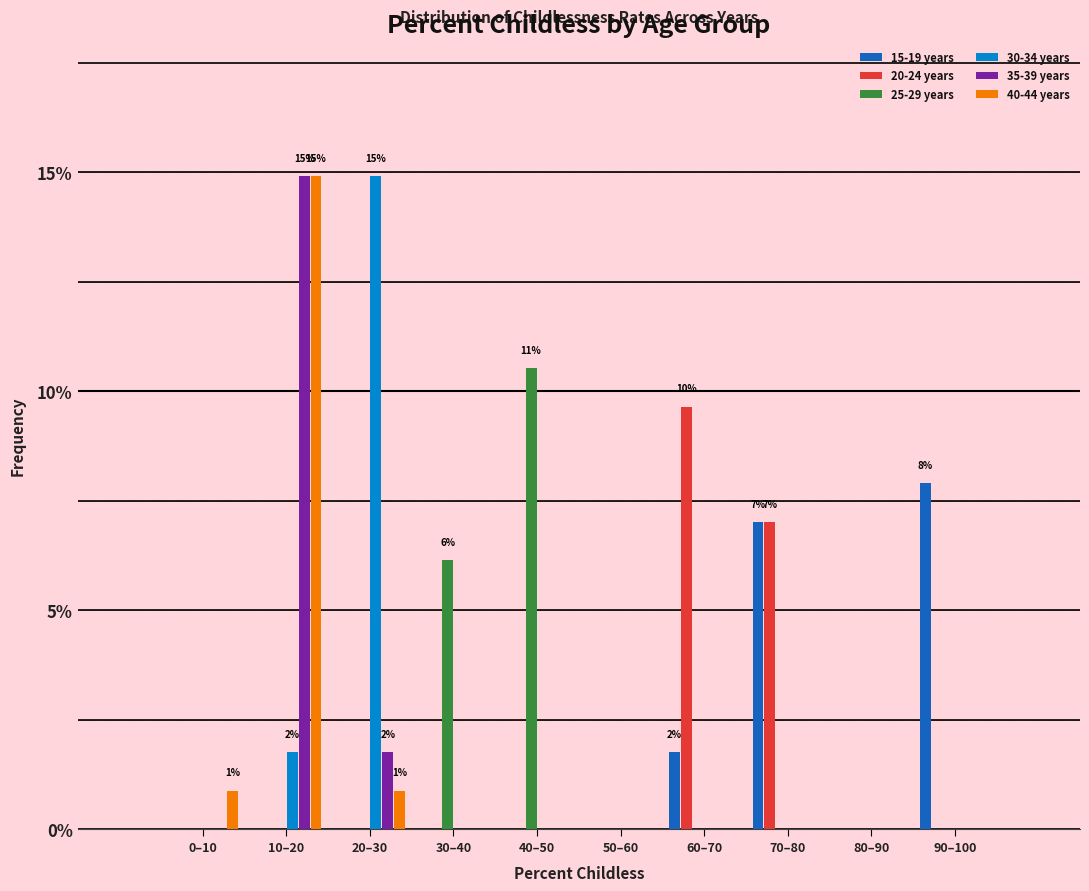

Which series changed the most between 0–10 and 30–40?

25-29 years